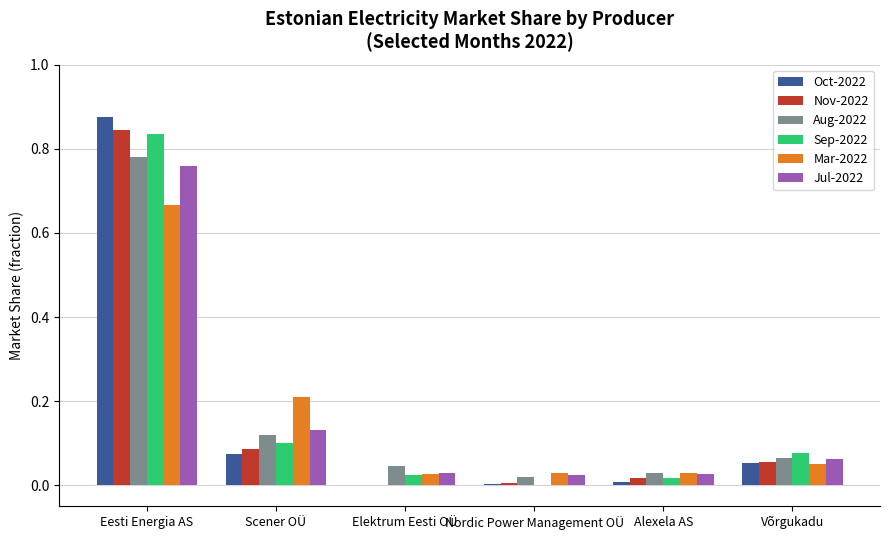

The Sep-2022 series shows 0.0 at Nordic Power Management OÜ. True or false?

True